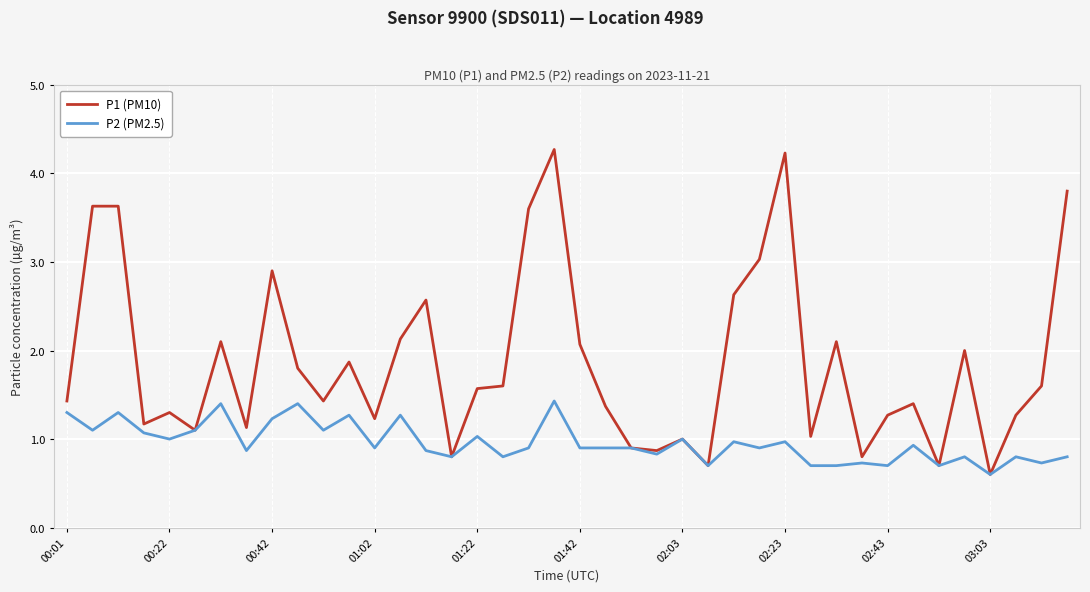

Which series has the widest spread of values?

P1 (PM10)